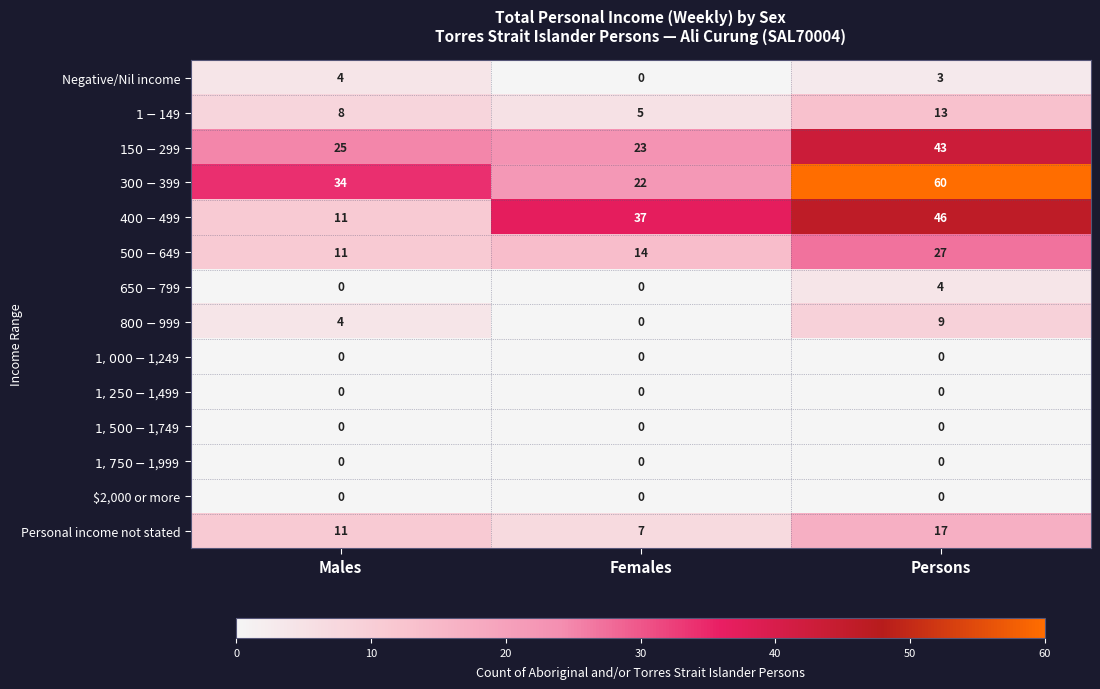

At how many categories does at least one series exceed 0?

3